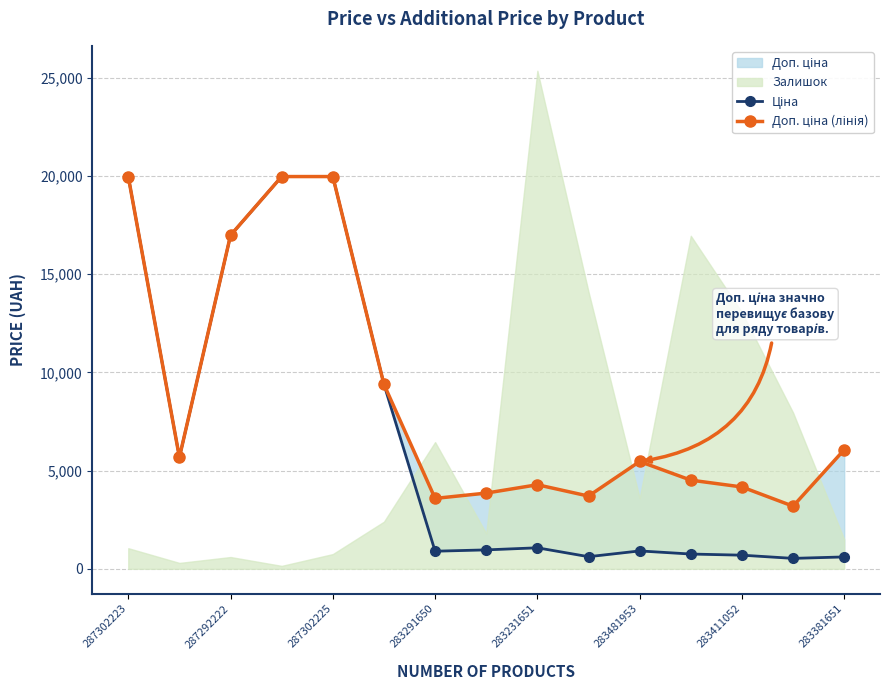

The value of Доп. ціна (лінія) at 283381651 is 6000.1. True or false?

False